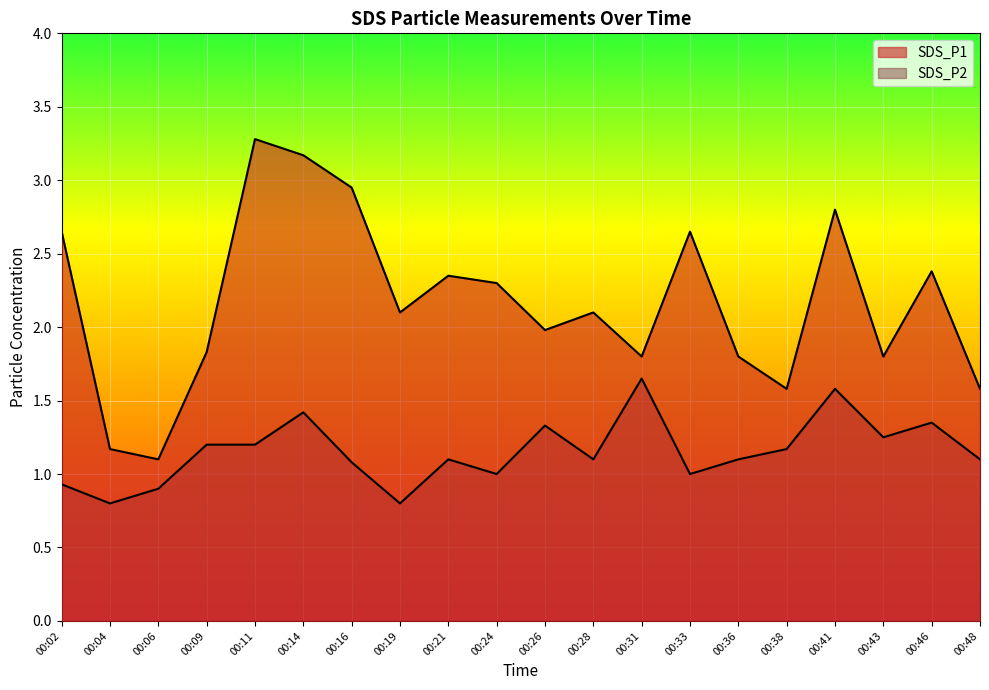

How many lines are shown in the chart?

2